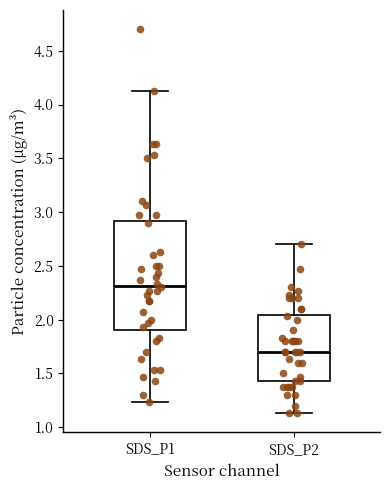

Reading left to right, transcribe this box plot: for each box, give where its median line is, the range the box spans, and where its two whiskers end, as read against the y-axis. The values are not printed on the chart, so give them approximately, as read against the axis.

SDS_P1: median 2.30, box 1.90 to 2.90, whiskers 1.25 to 4.15
SDS_P2: median 1.70, box 1.45 to 2.05, whiskers 1.15 to 2.70